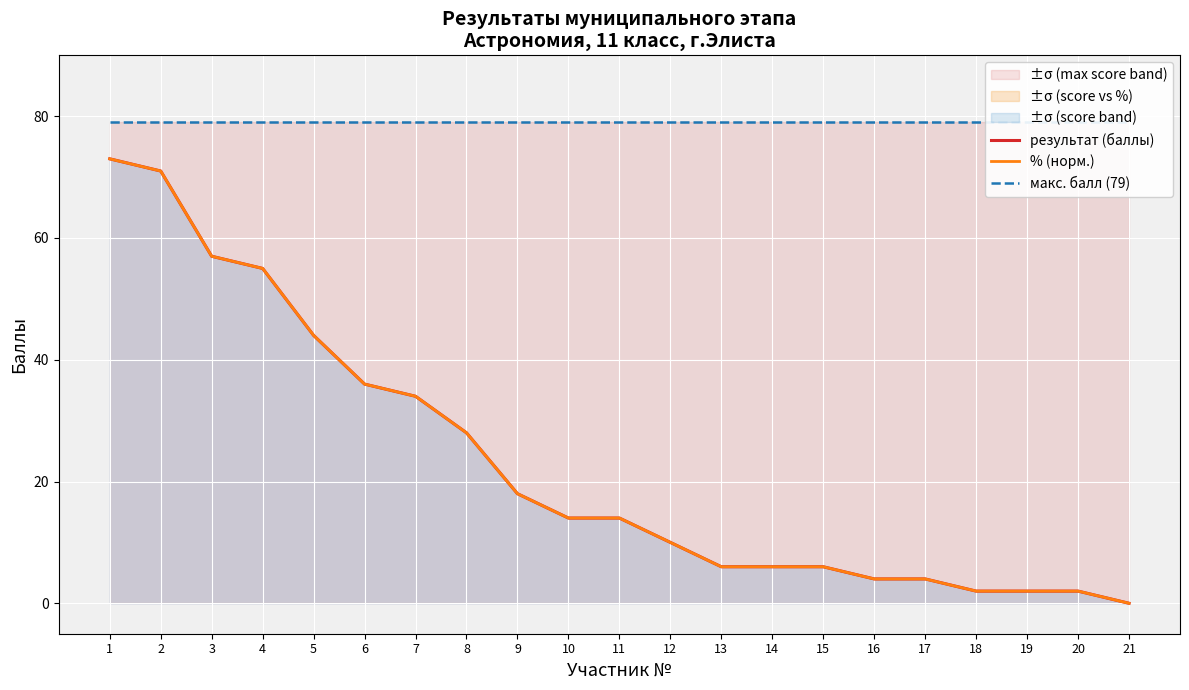

Between which two adjacent categories do % (норм.) and результат (баллы) first intersect?

4 and 5